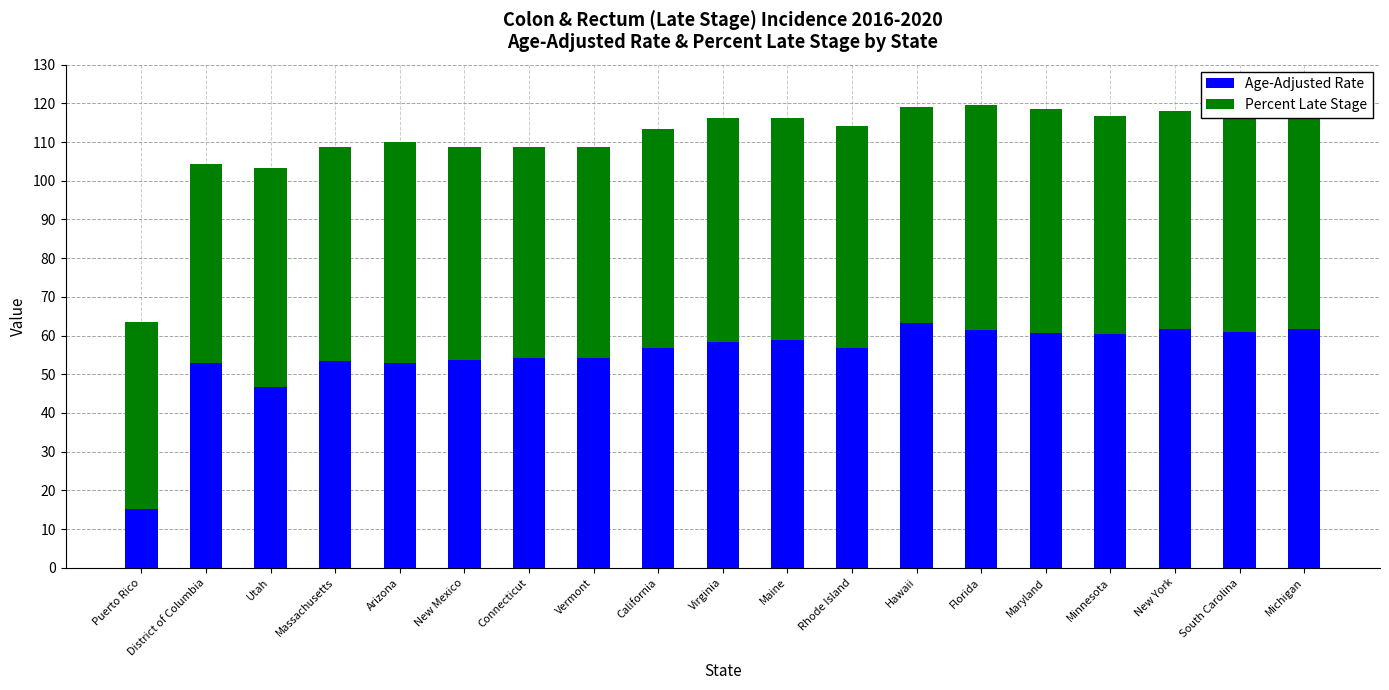

What are all the series names shown in the legend?

Age-Adjusted Rate, Percent Late Stage